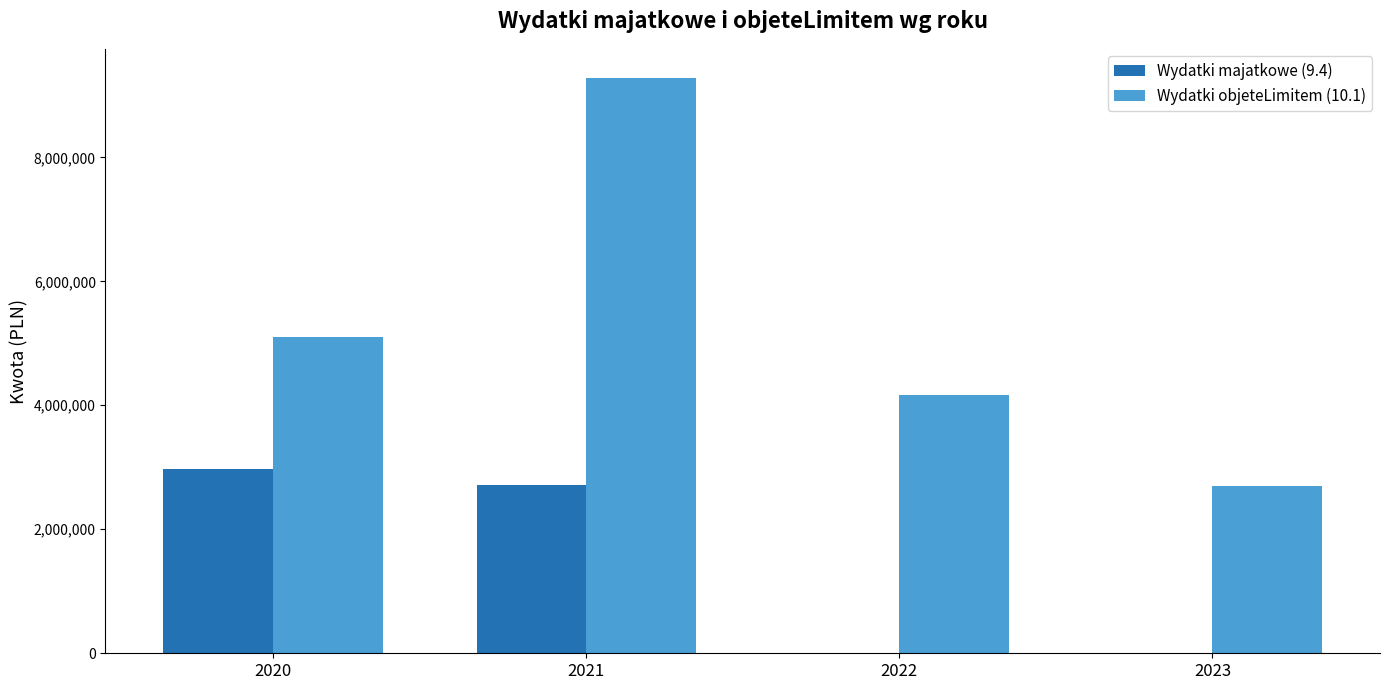

What is the sum of the Wydatki majatkowe (9.4) values at 2021 and 2020?

5697715.8